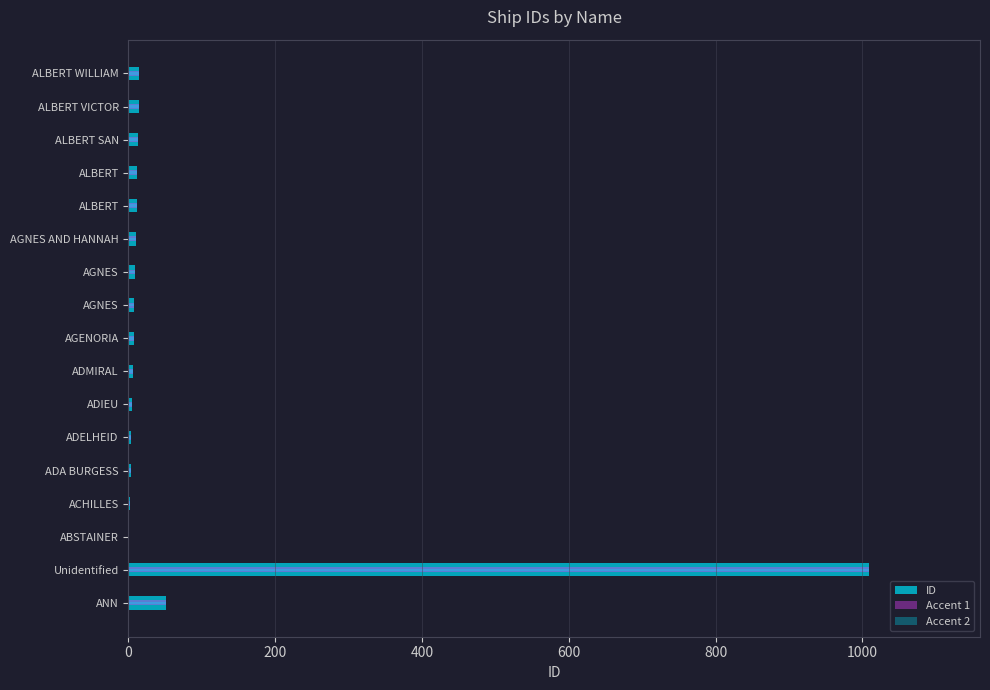

What is the value of the ID bar at the 12th from the left?

10